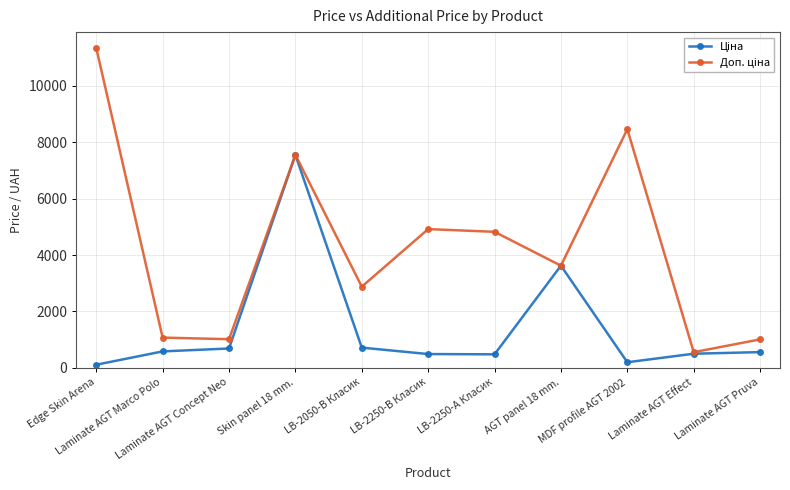

How many series are shown in this chart?

2